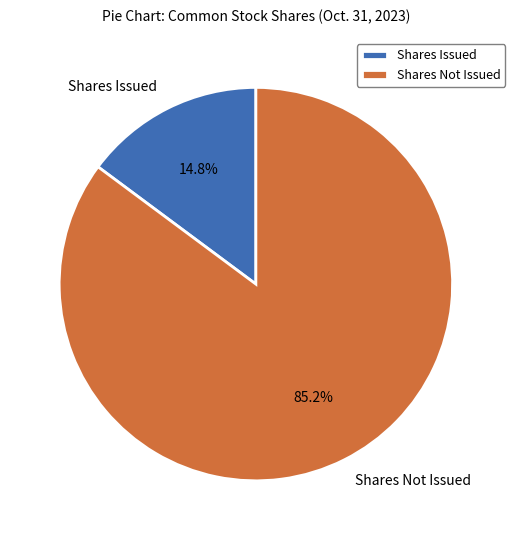

To the nearest percent, what is the difference between the largest and smallest slice percentages?

70%